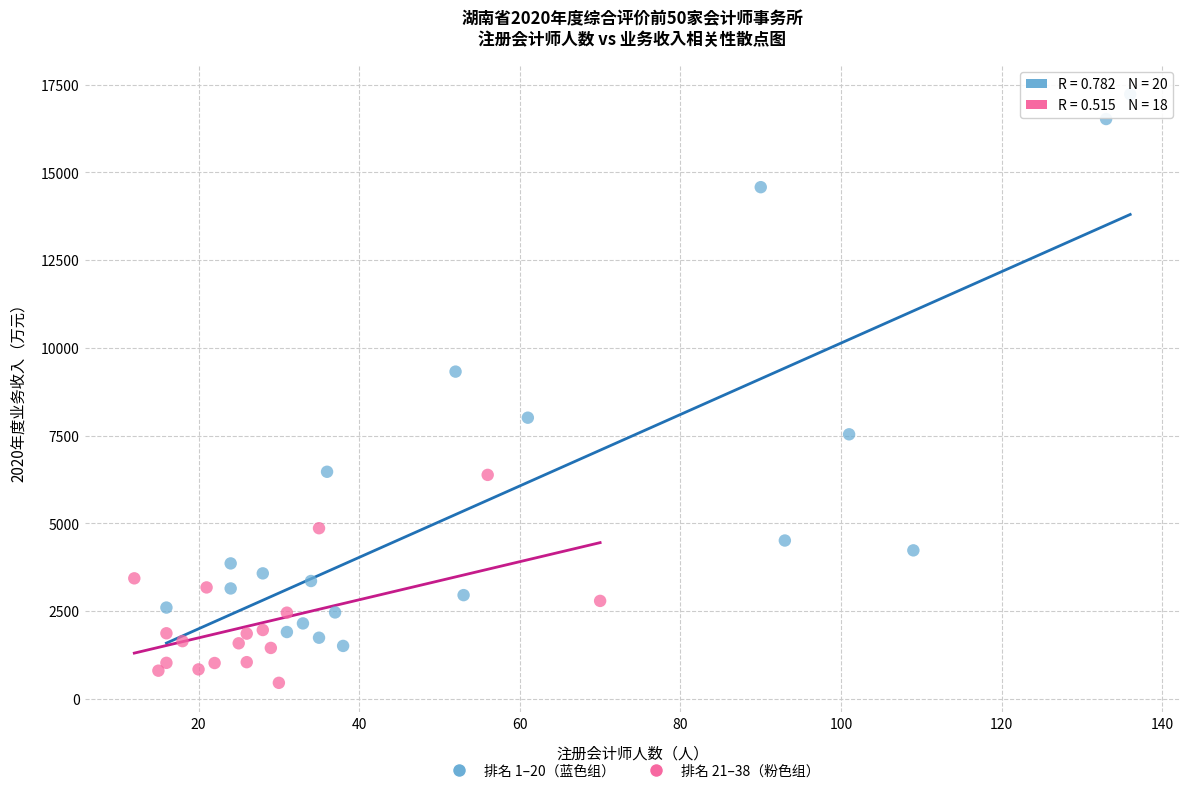

Which series contains the lowest Y value?

排名 21–38（粉色组）